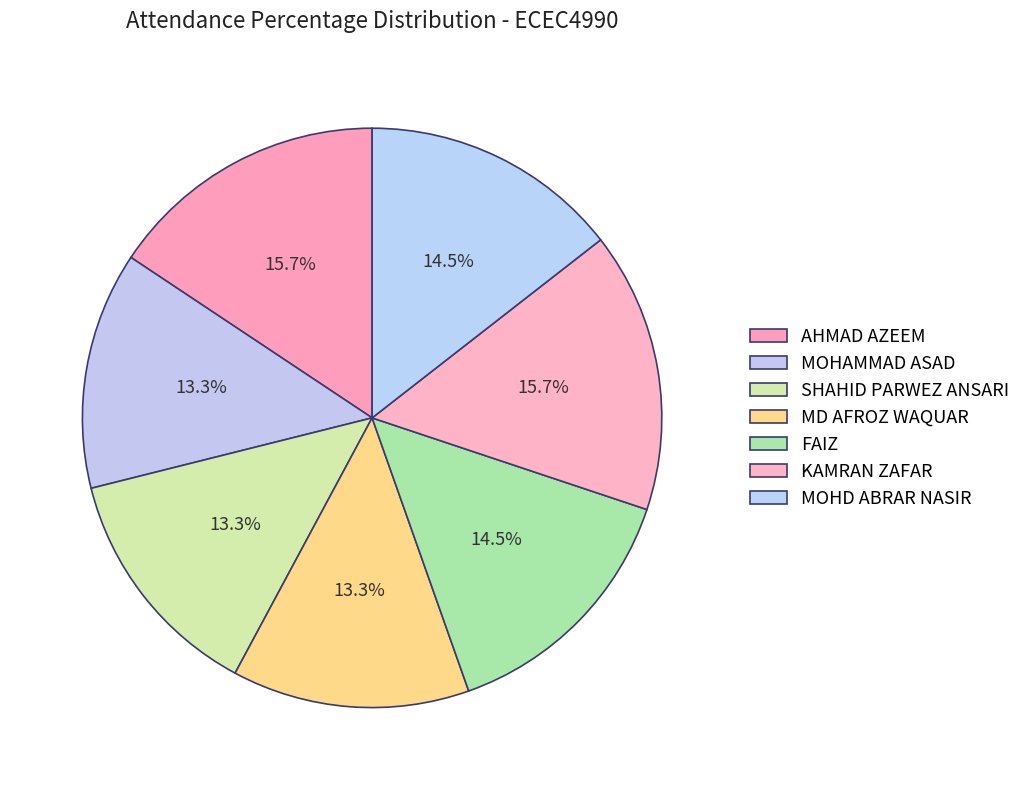

Count the number of slices in the pie.

7